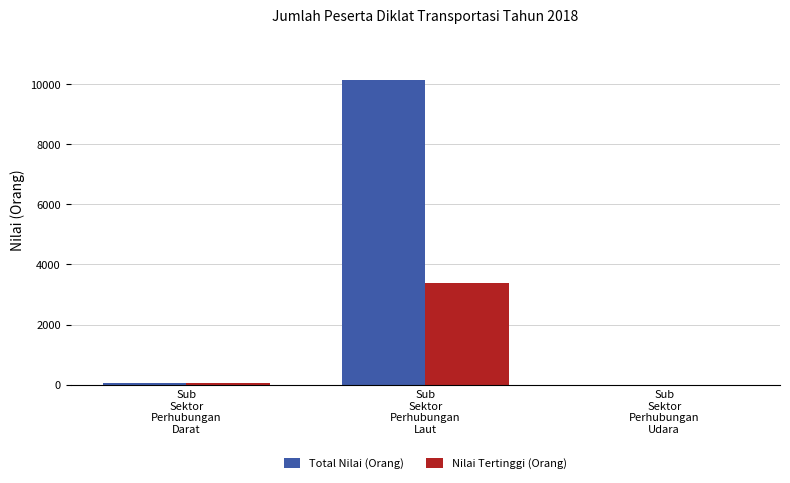

Which series has the largest total across all categories?

Total Nilai (Orang)